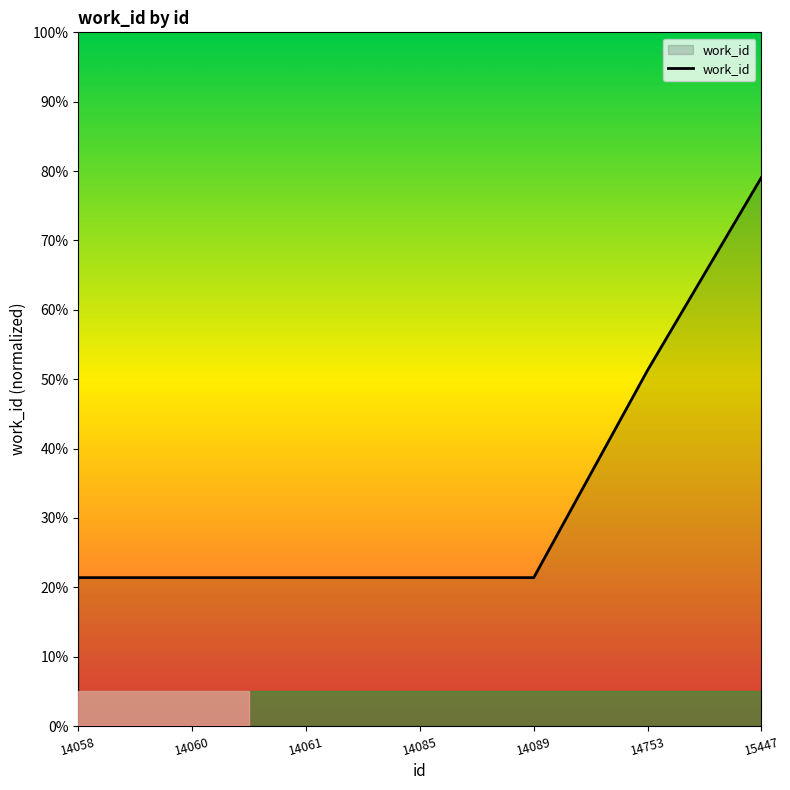

How many lines are shown in the chart?

1